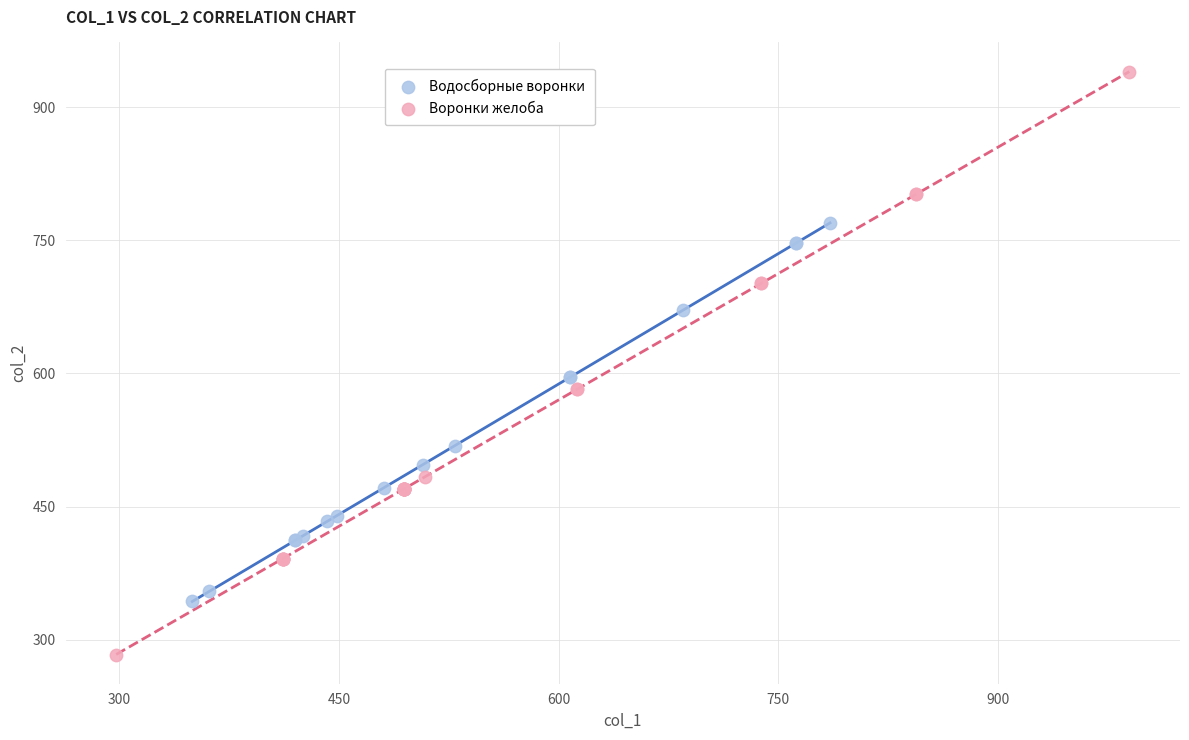

Which series reaches the minimum Y coordinate?

Воронки желоба